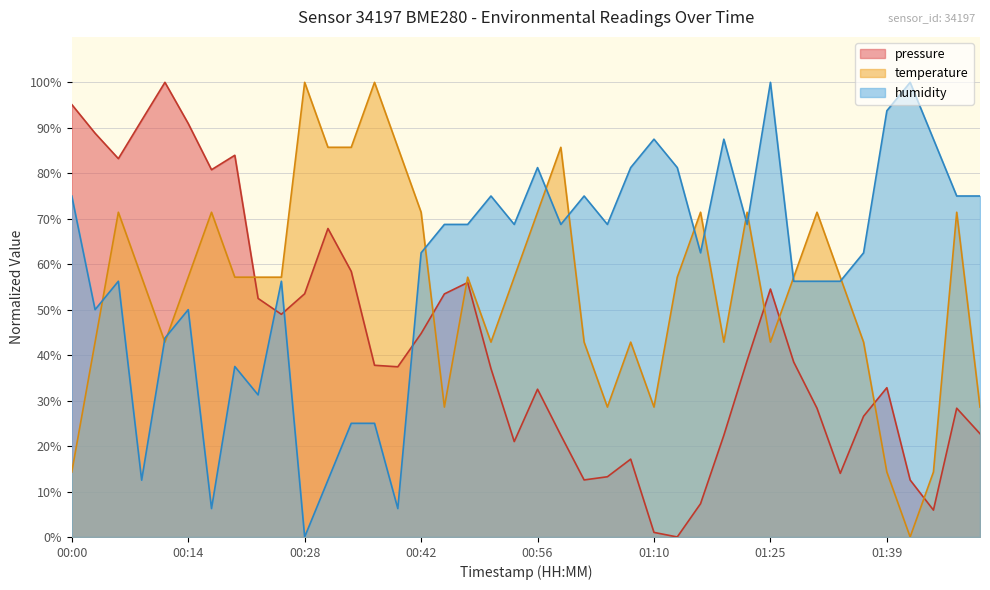

What are all the series names shown in the legend?

pressure, temperature, humidity